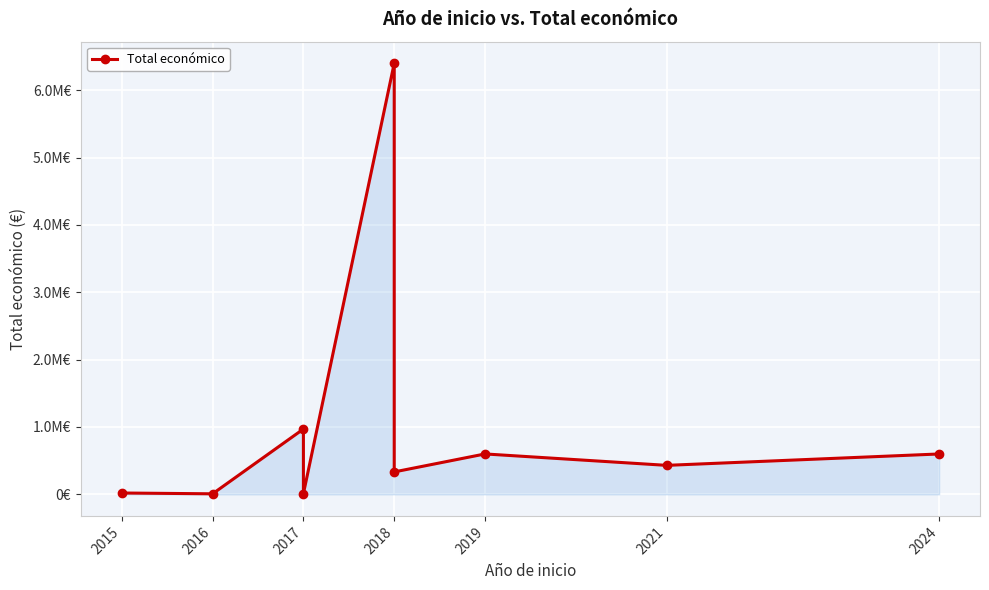

What is the minimum value shown in the chart?

8000